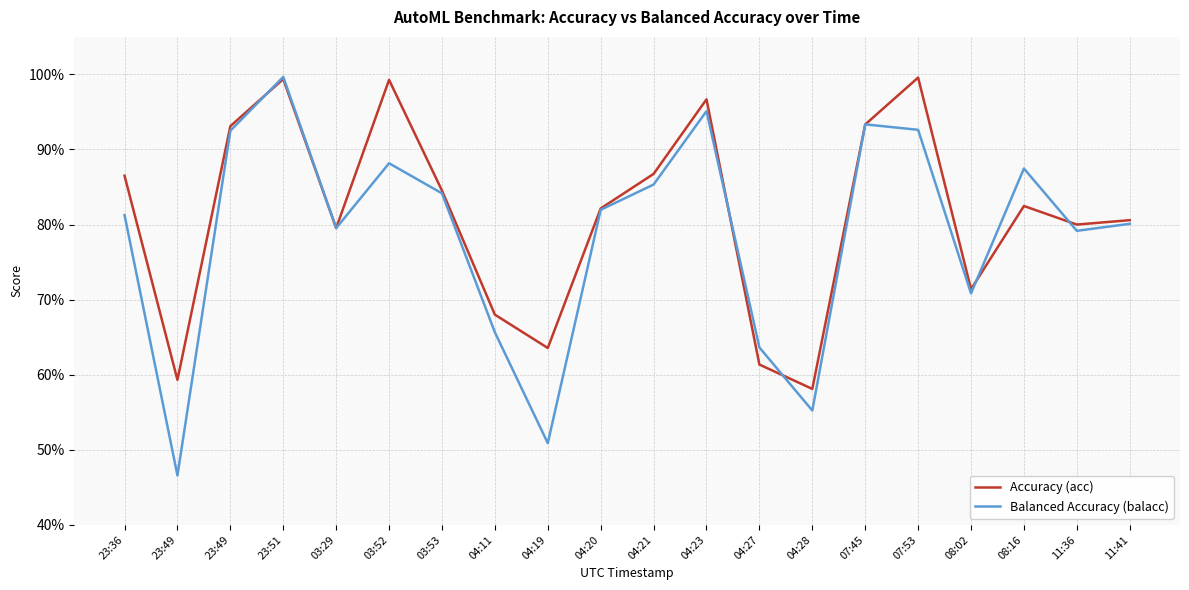

At which category is the sum across all series the highest?

23:51